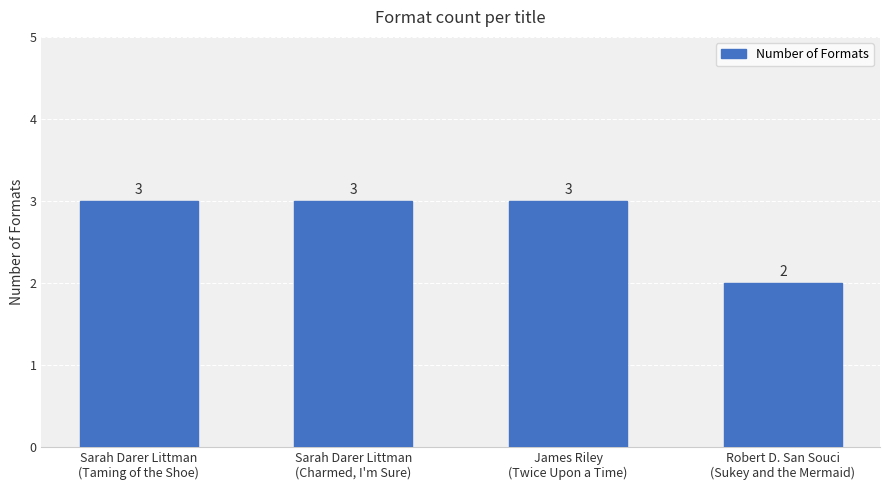

How many values are between 3 and 4?

3